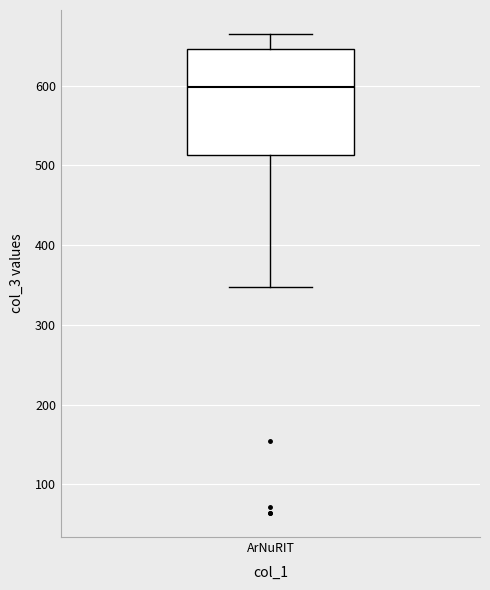

Read this box plot against the y-axis: the position of the median line, the range covered by the box, and the ends of both whiskers. The values are not printed on the chart, so give them approximately, as read against the axis.

median 600, box 510 to 650, whiskers 350 to 670